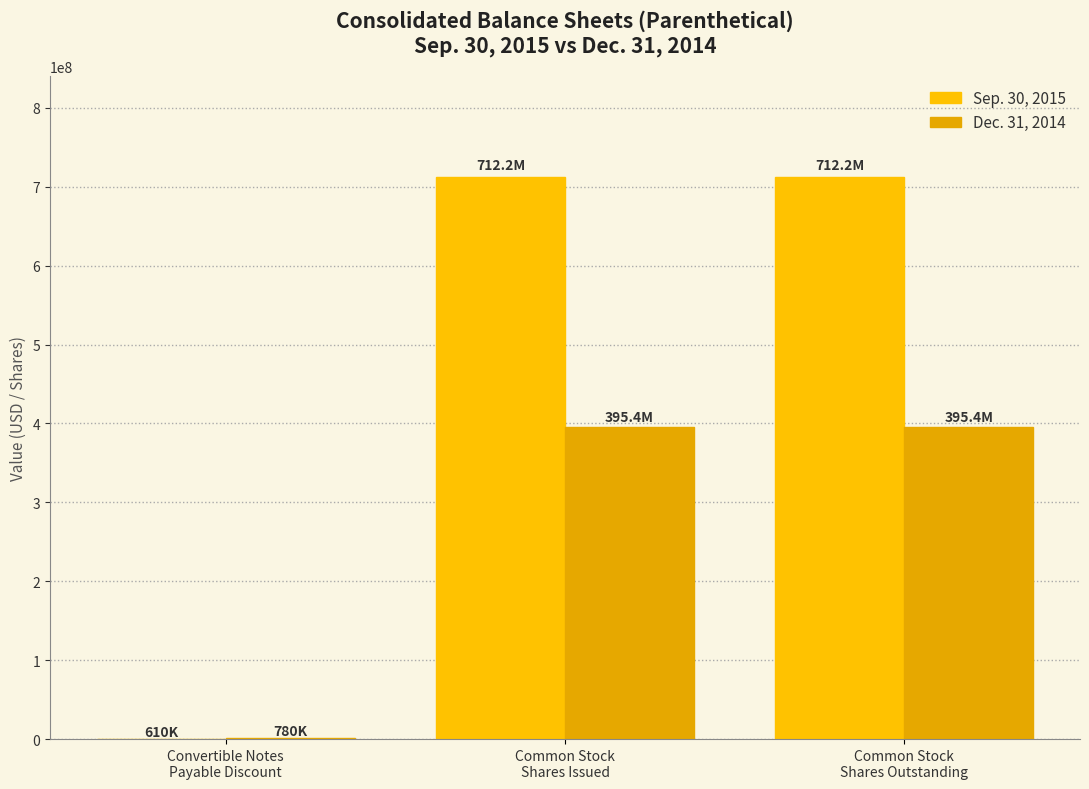

What is the smallest value displayed?

610208